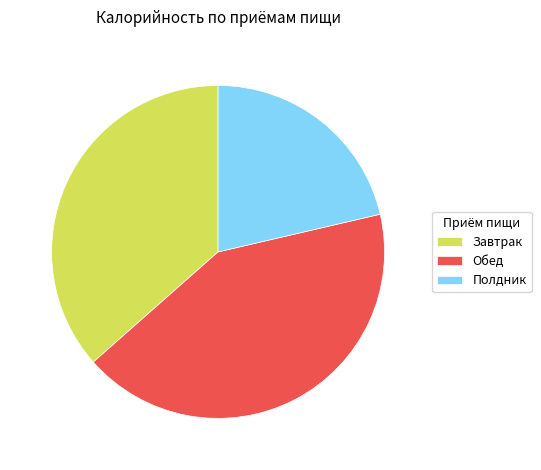

Between Завтрак and Обед, which is larger?

Обед